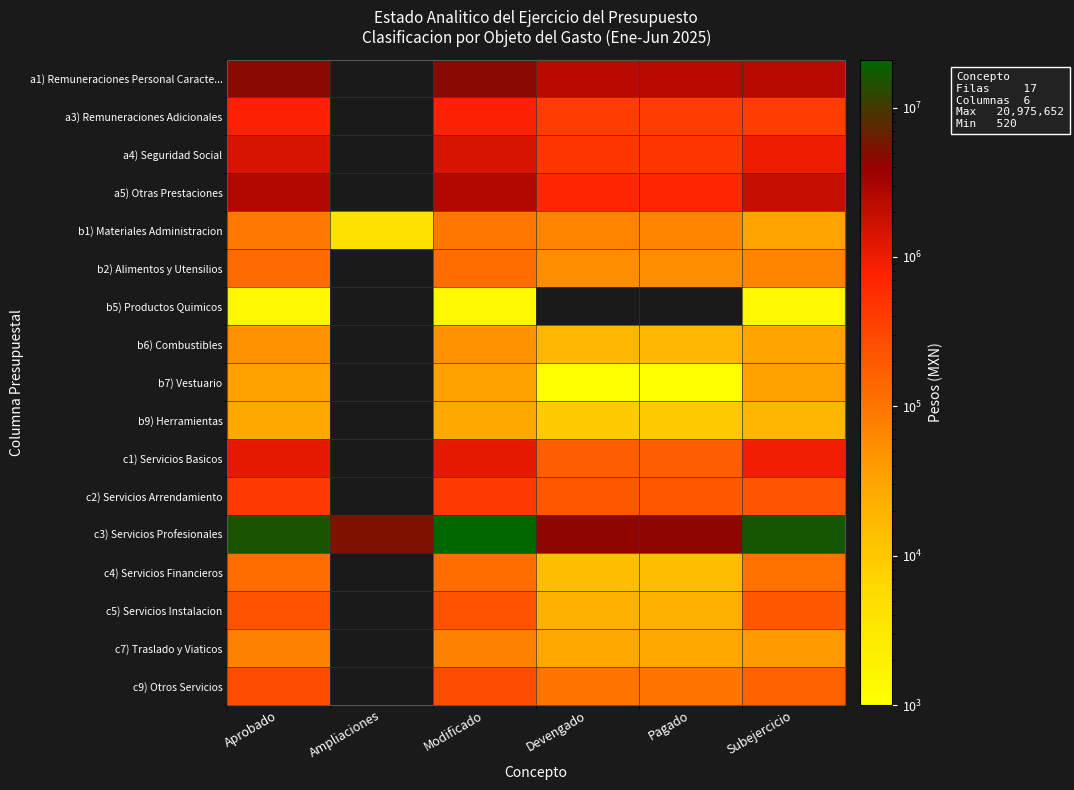

Where does the a3) Remuneraciones Adicionales series first go above 780403?

Aprobado